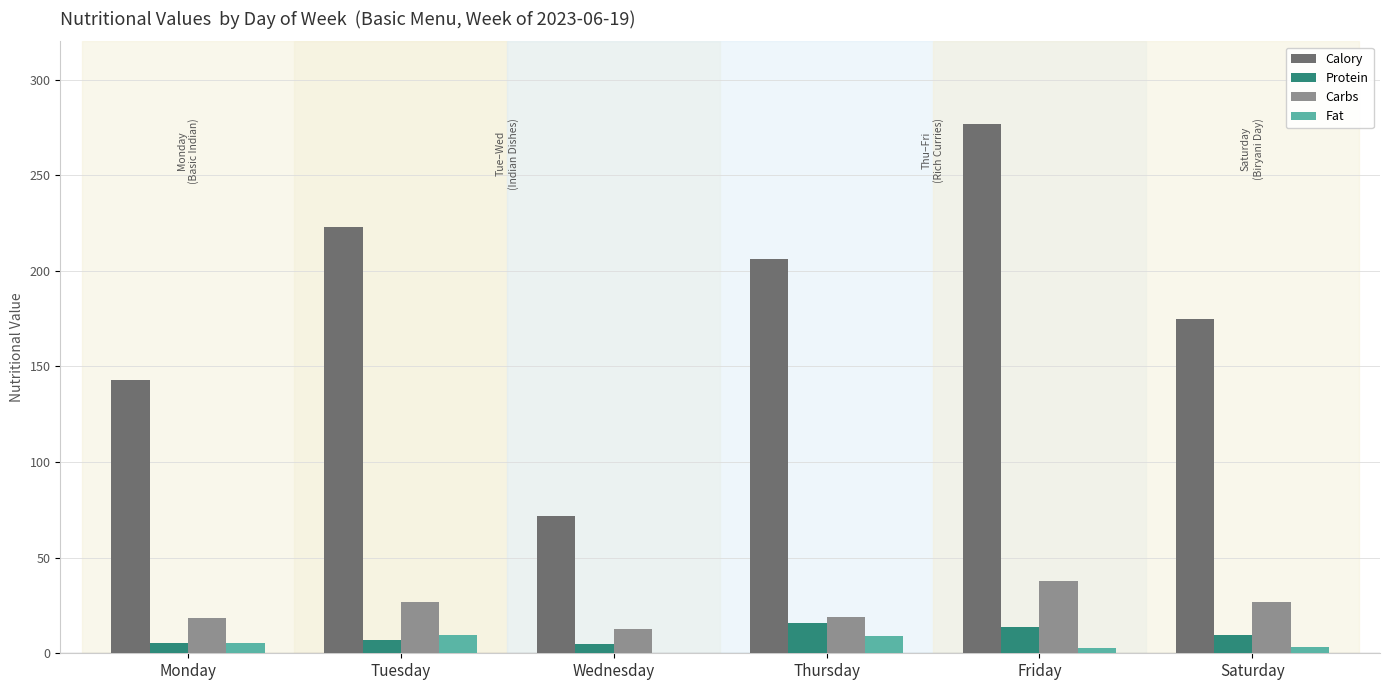

How many series are shown in this chart?

4